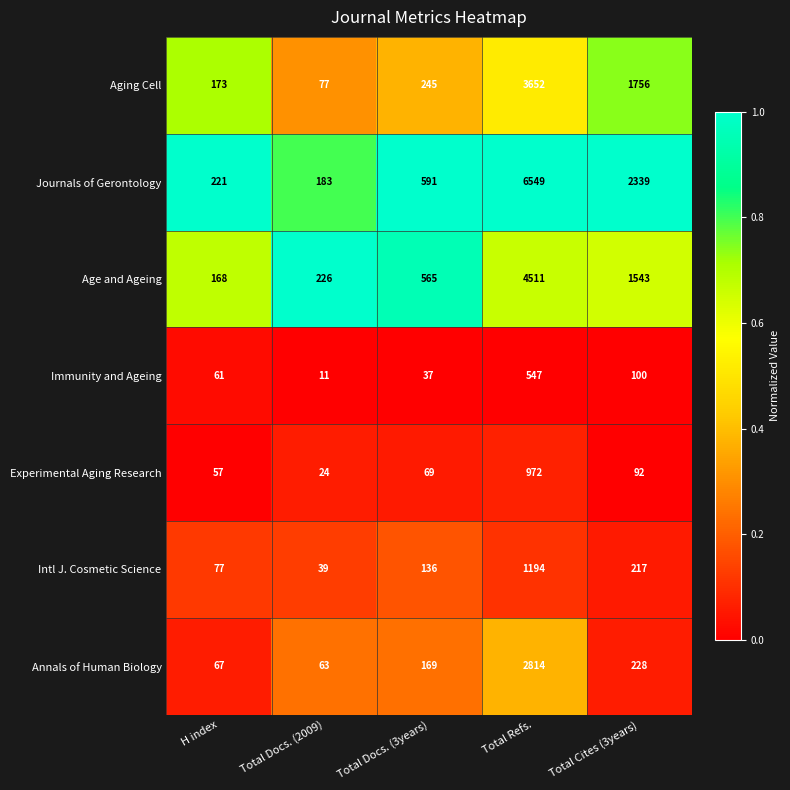

At which category is the sum across all series the highest?

Total Refs.